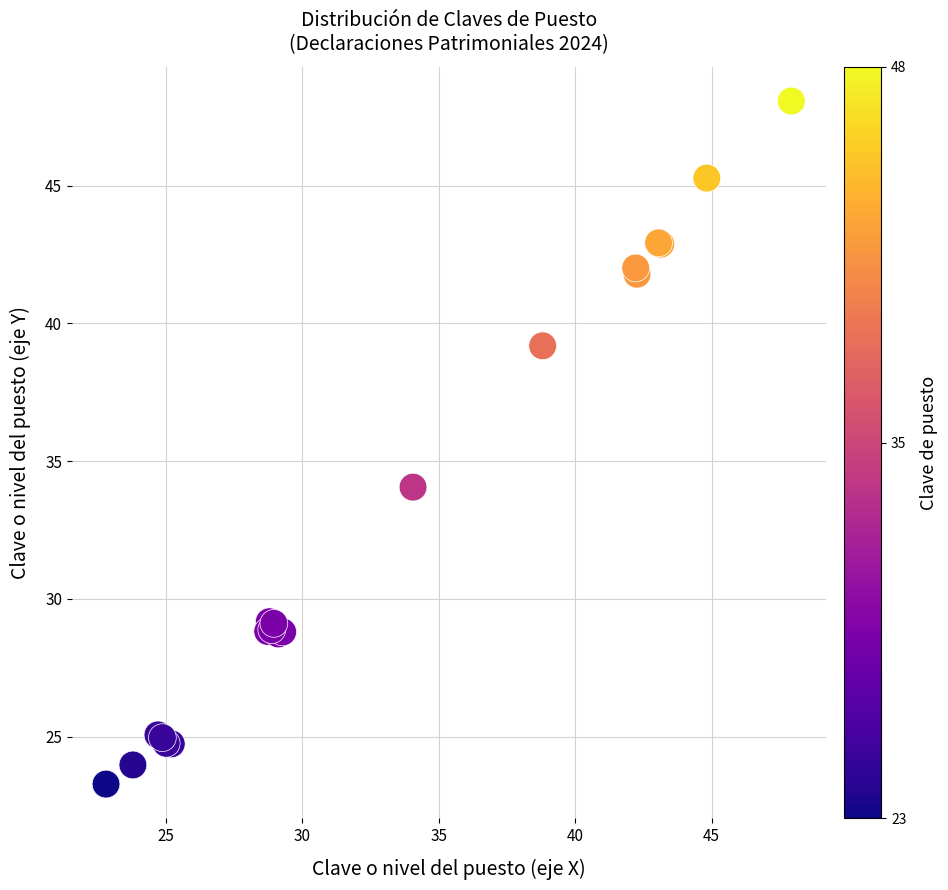

What Y value in the scatter plot is closest to 35?

34.1